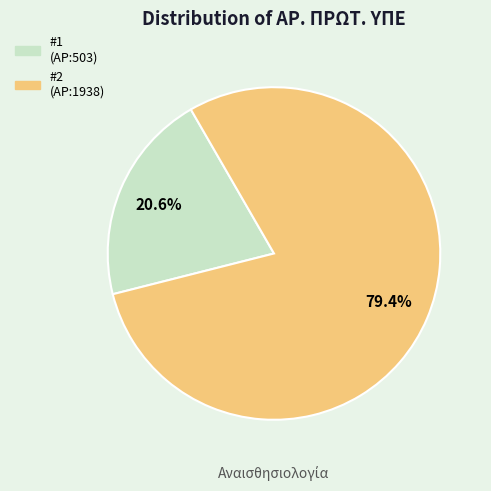

Rank the categories by value from lowest to highest.

#1 (ΑΡ:503), #2 (ΑΡ:1938)